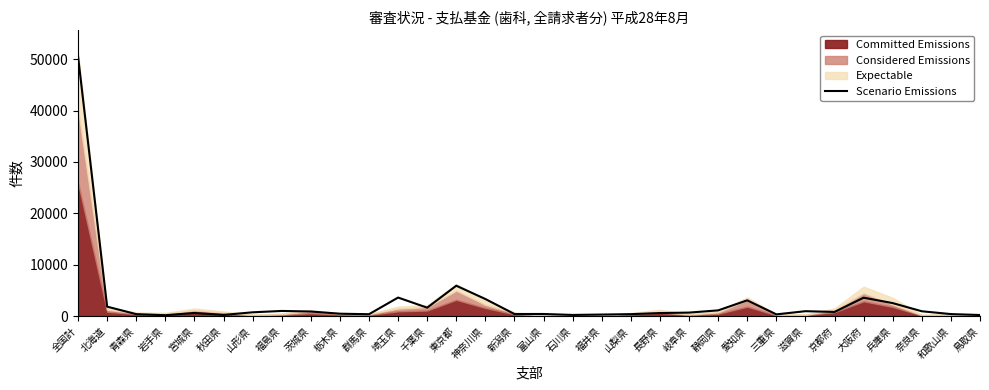

How many interior local valleys (lower than both neighbors) does the data have?

8